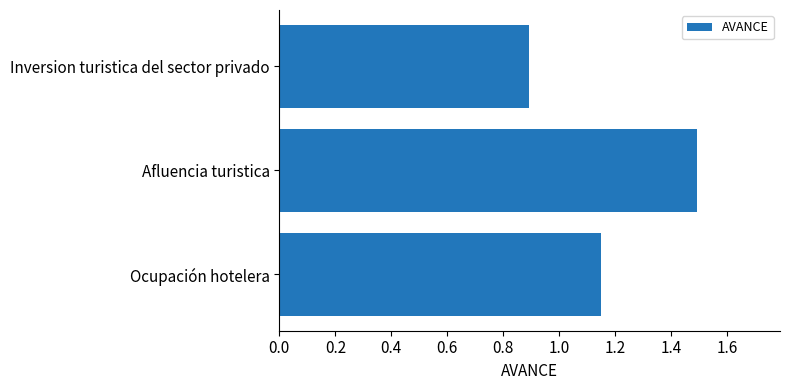

What is the difference between the values at Afluencia turistica and Inversion turistica del sector privado?

0.6